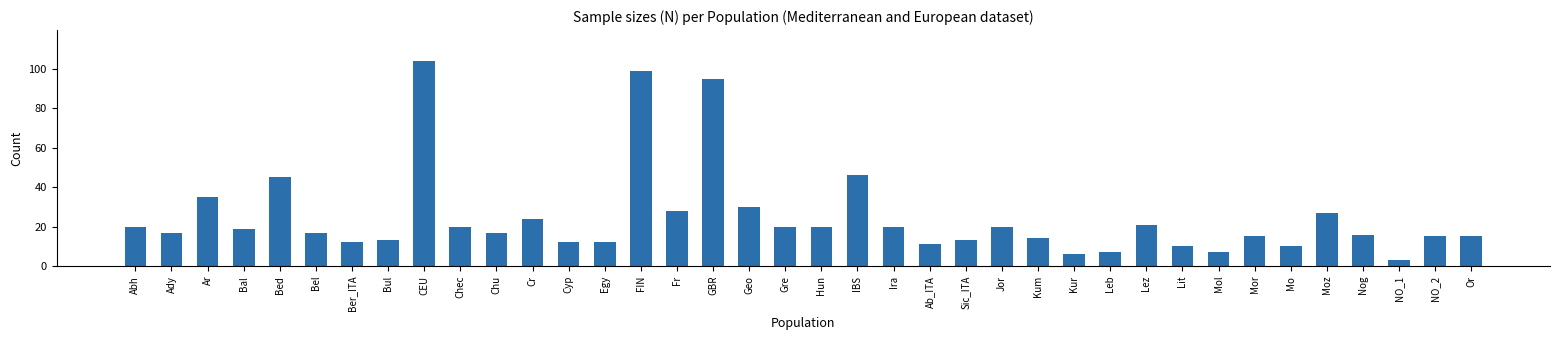

What position from the left is Abh?

1